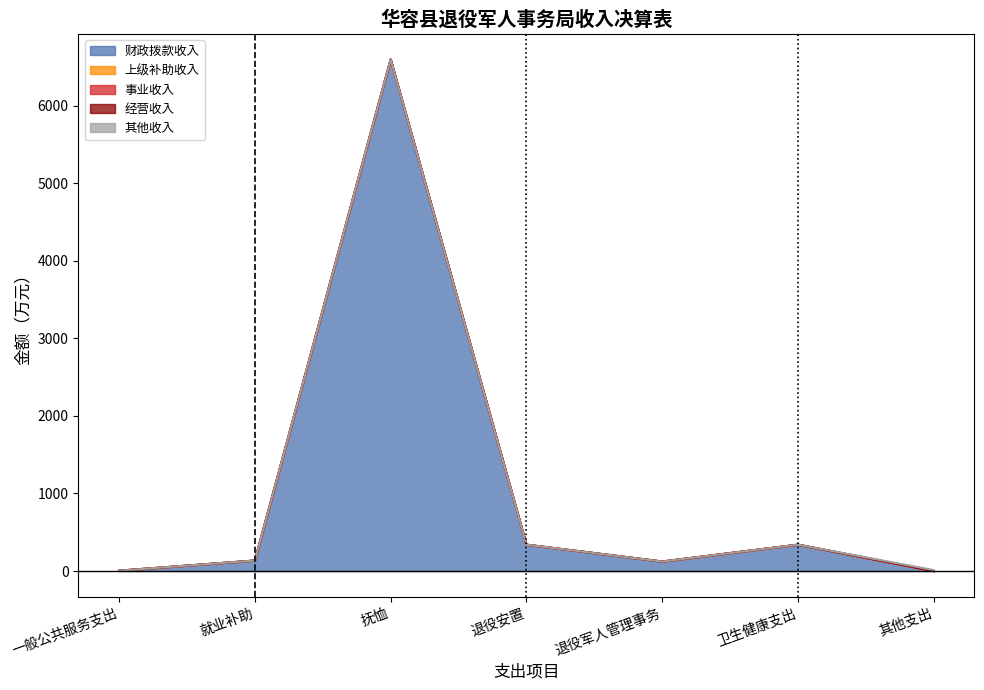

At 卫生健康支出, list the series in order from largest to smallest.

财政拨款收入, 上级补助收入, 事业收入, 经营收入, 其他收入